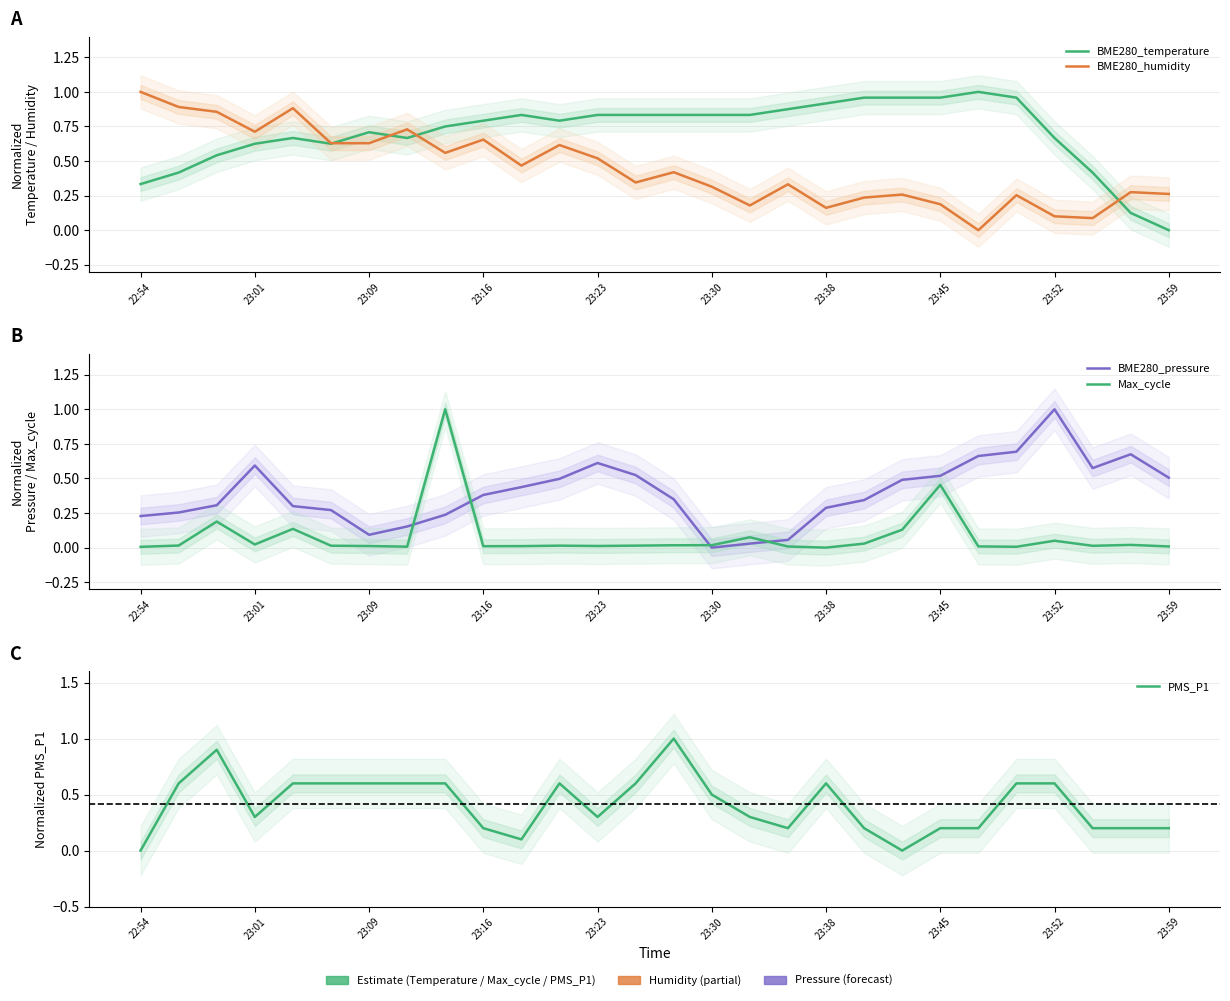

What is the difference between the highest and lowest values at 23:30?

0.8